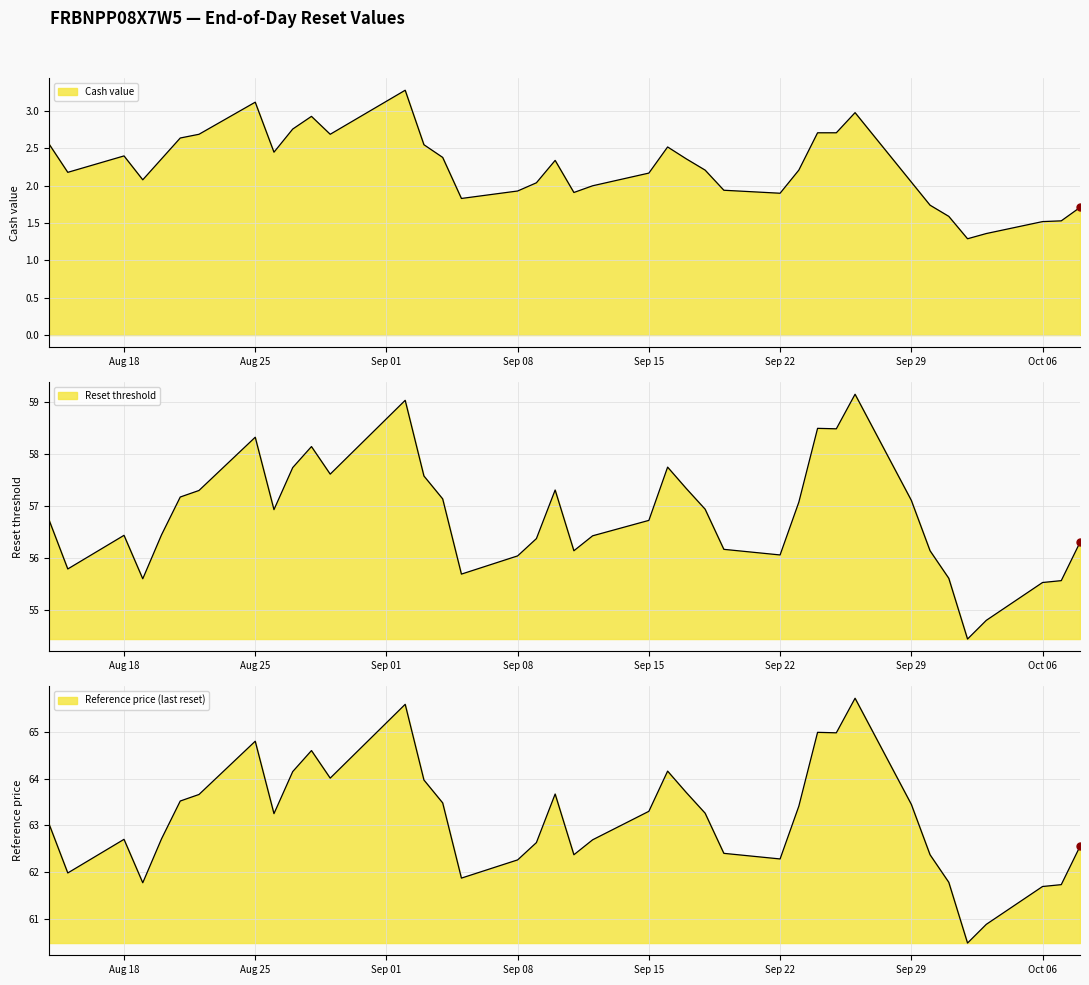

Which series has the widest spread of Y values?

Reference price